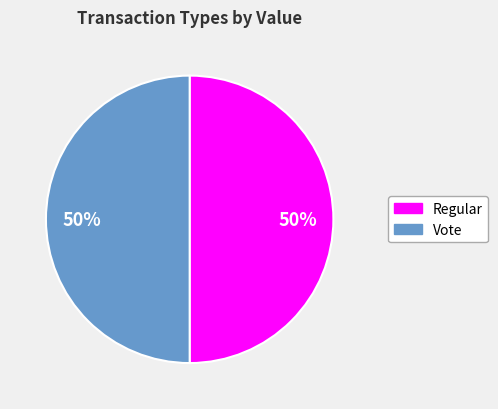

How many segments does this pie chart have?

2